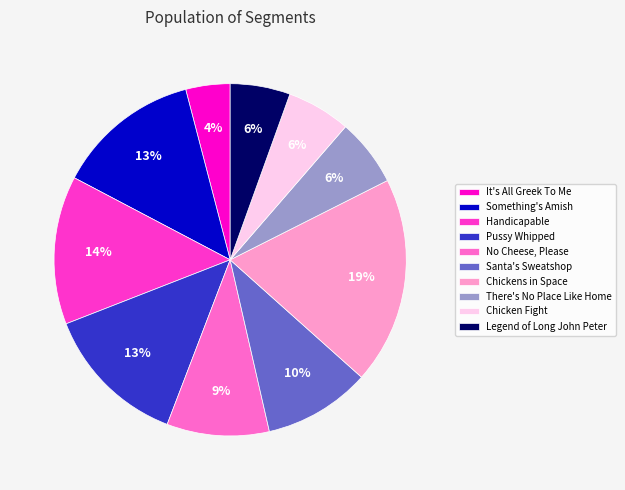

The Something's Amish slice represents 13% of the pie. True or false?

True